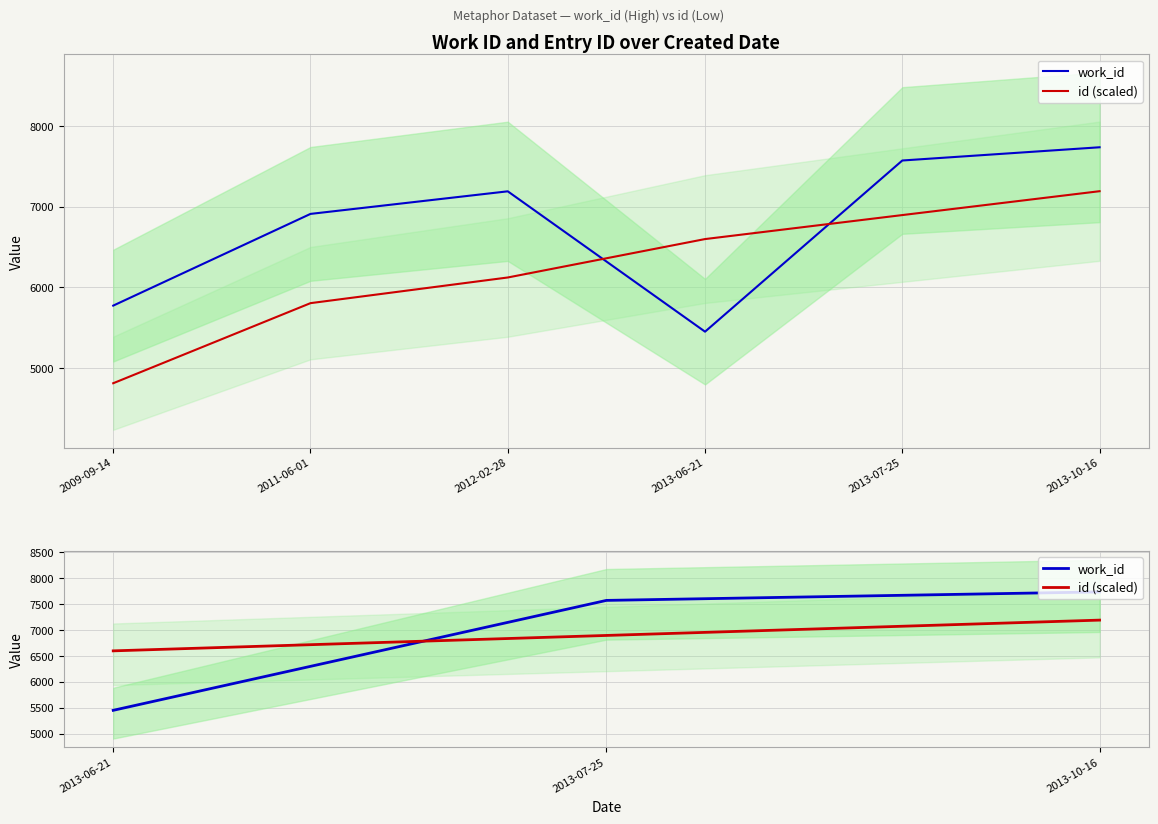

What is the sum of all id (scaled) values?

20690.9